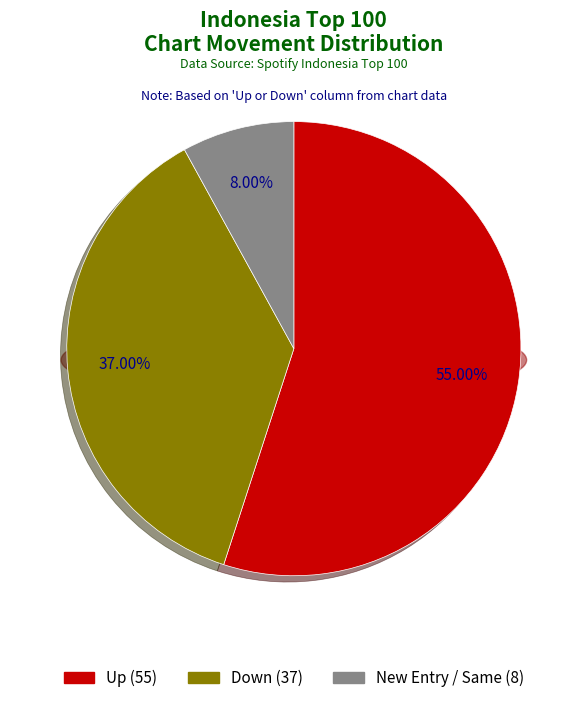

To the nearest percent, what is the average slice percentage?

33%